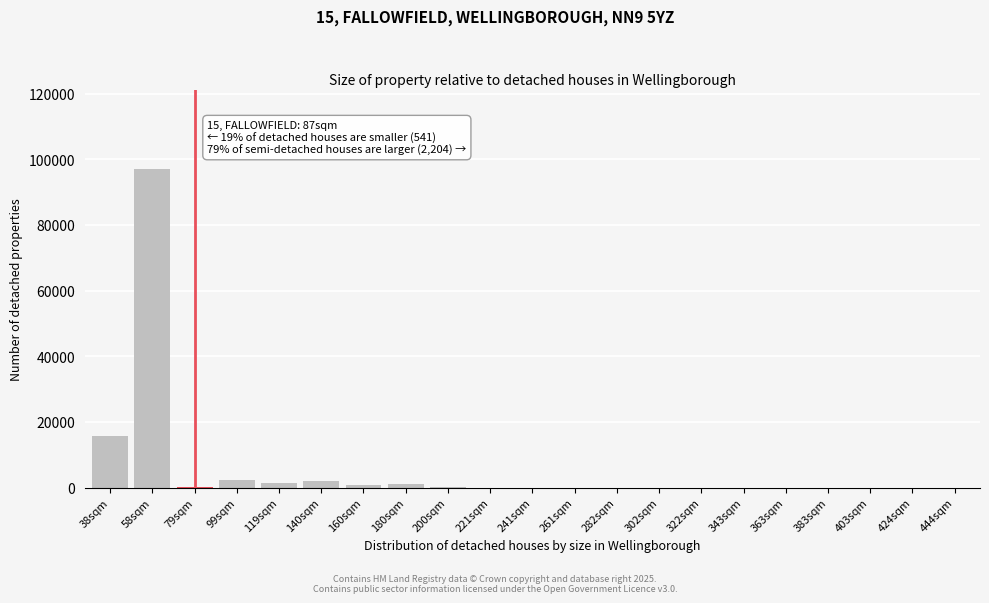

What is the greatest value displayed?

96973.2